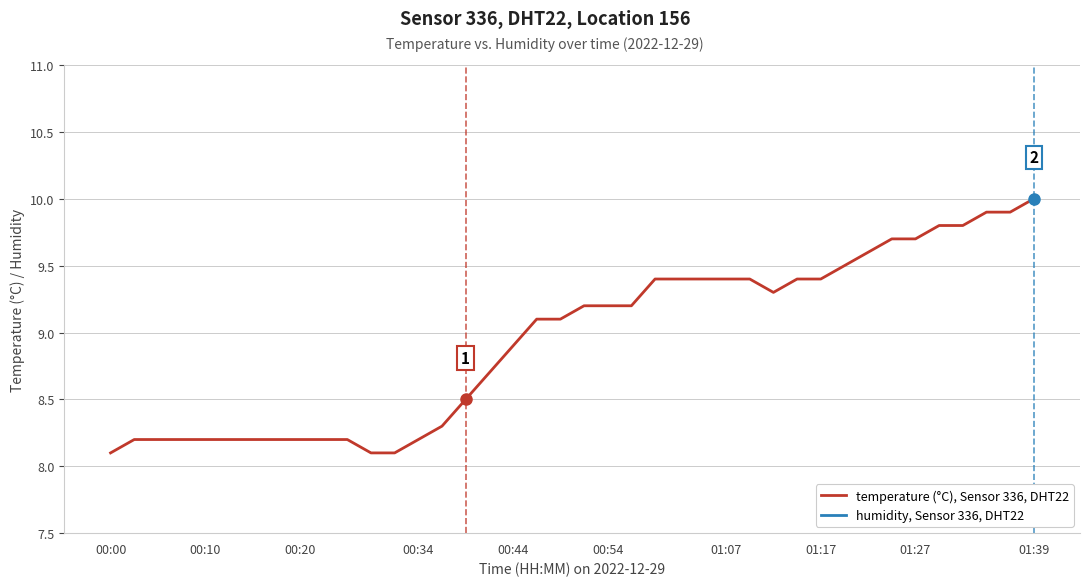

What is the value of the humidity, Sensor 336, DHT22 point at the 15th from the left?

1.0